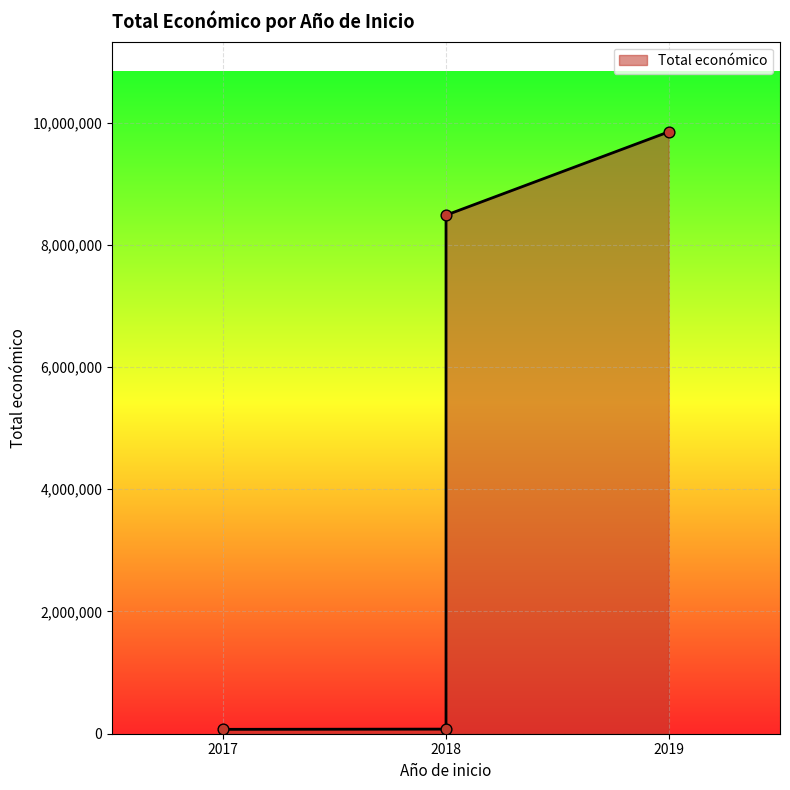

What is the ratio of the value at 2018 to the value at 2017?

118.2